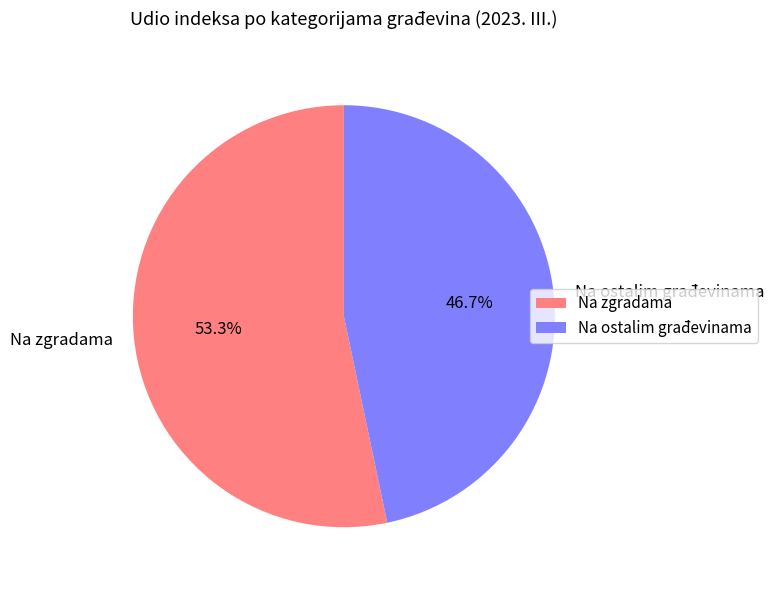

Which slice is the smallest?

Na ostalim građevinama